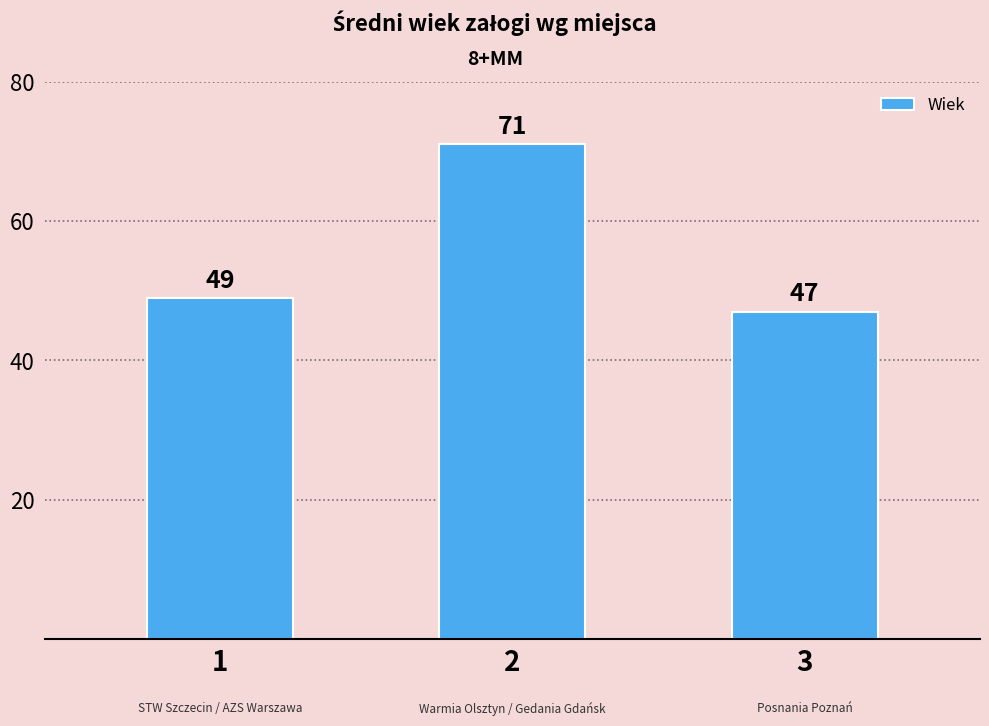

What is the difference between the values at 2 and 3?

24